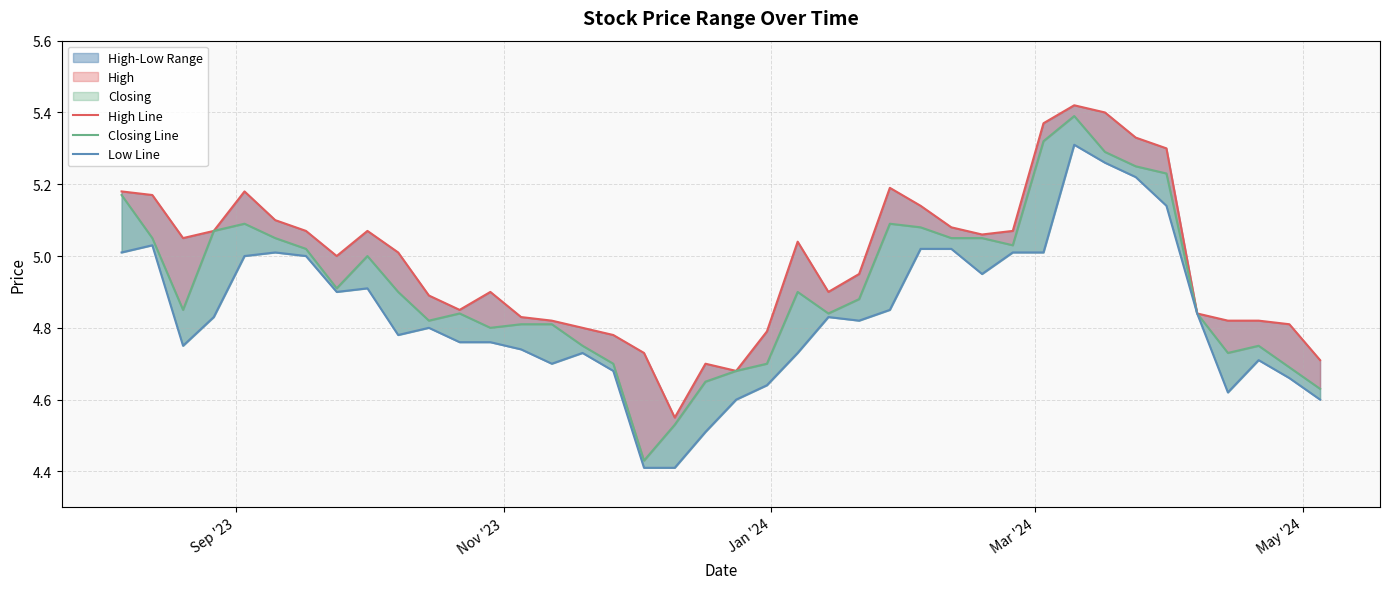

What is the average value of the High Line series?

5.0